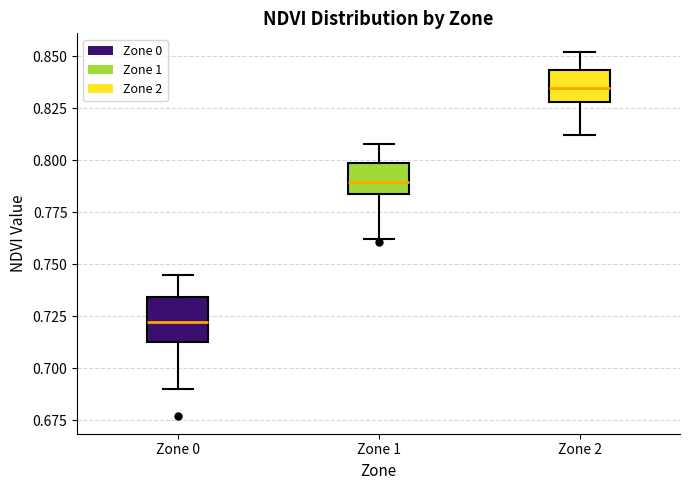

Reading left to right, transcribe this box plot: for each box, give where its median line is, the range the box spans, and where its two whiskers end, as read against the y-axis. The values are not printed on the chart, so give them approximately, as read against the axis.

Zone 0: median 0.720, box 0.715 to 0.735, whiskers 0.690 to 0.745
Zone 1: median 0.790, box 0.785 to 0.800, whiskers 0.760 to 0.810
Zone 2: median 0.835, box 0.830 to 0.845, whiskers 0.810 to 0.850